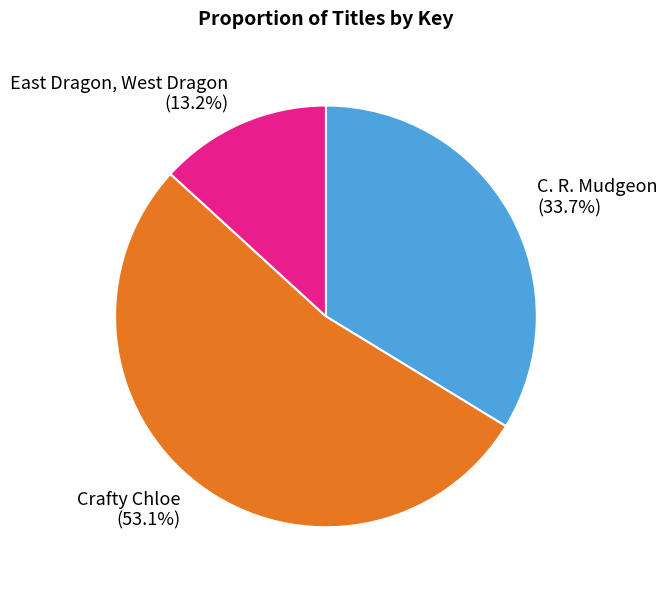

Is it true that East Dragon, West Dragon is 13% of the pie?

True